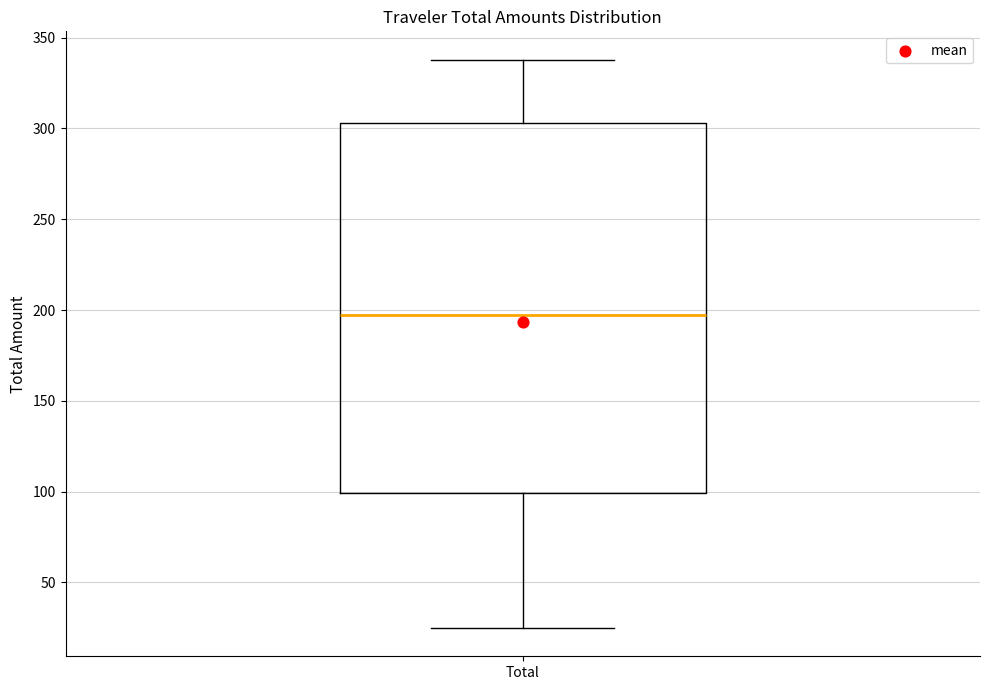

Read this box plot against the y-axis: the position of the median line, the range covered by the box, and the ends of both whiskers. The values are not printed on the chart, so give them approximately, as read against the axis.

median 195, box 100 to 305, whiskers 25 to 340